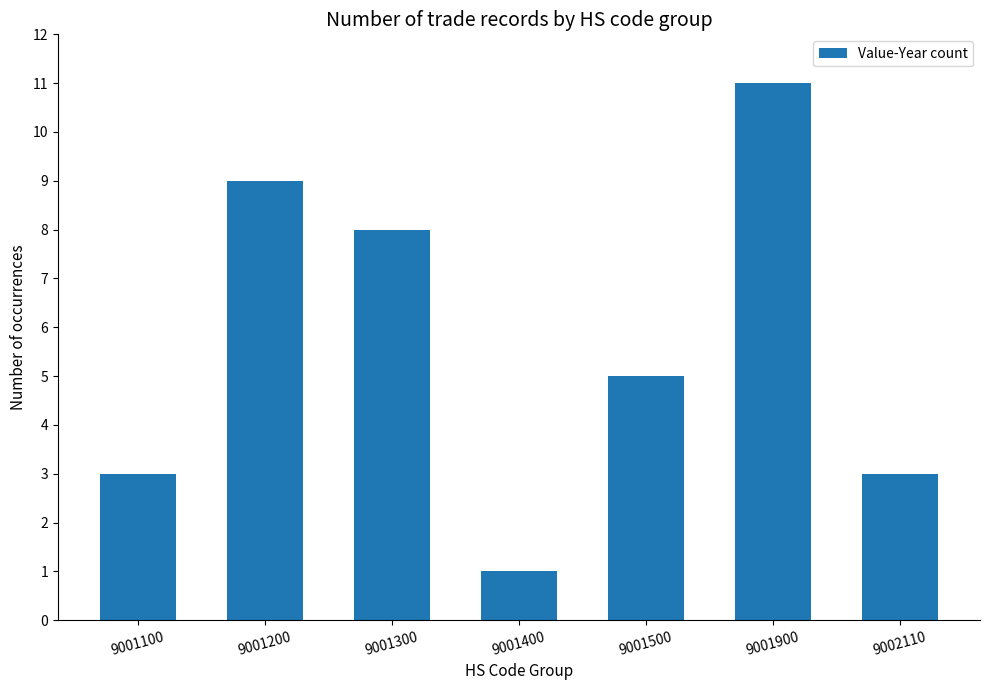

Approximately how many times larger is the value at 9001300 compared to 9001200?

0.9